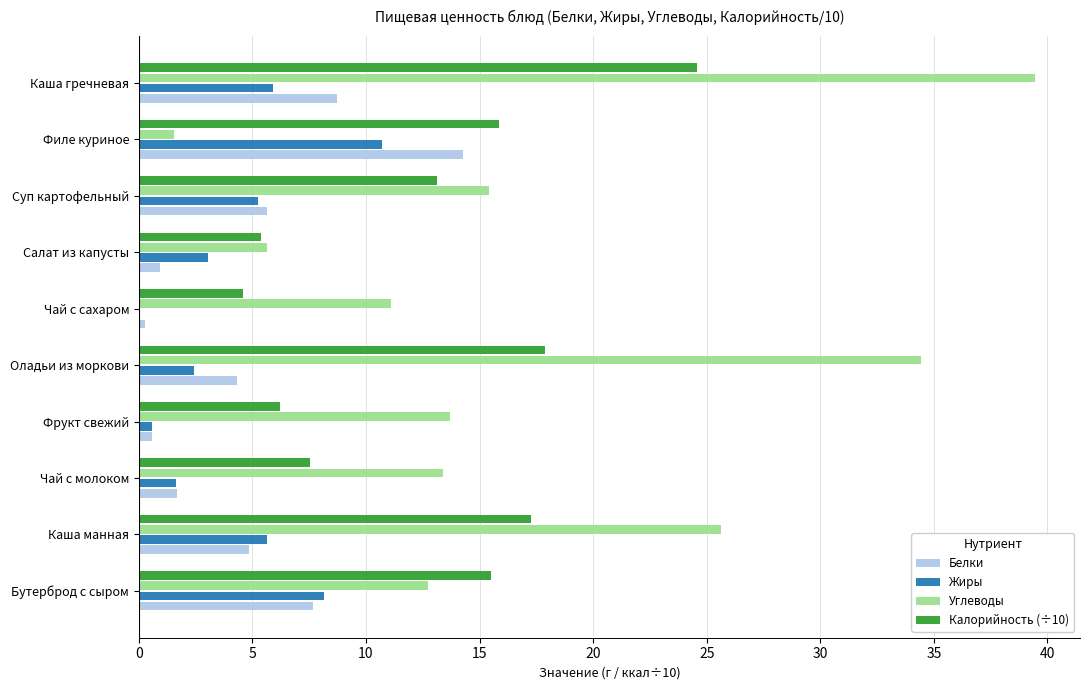

What are all the series names shown in the legend?

Белки, Жиры, Углеводы, Калорийность (÷10)